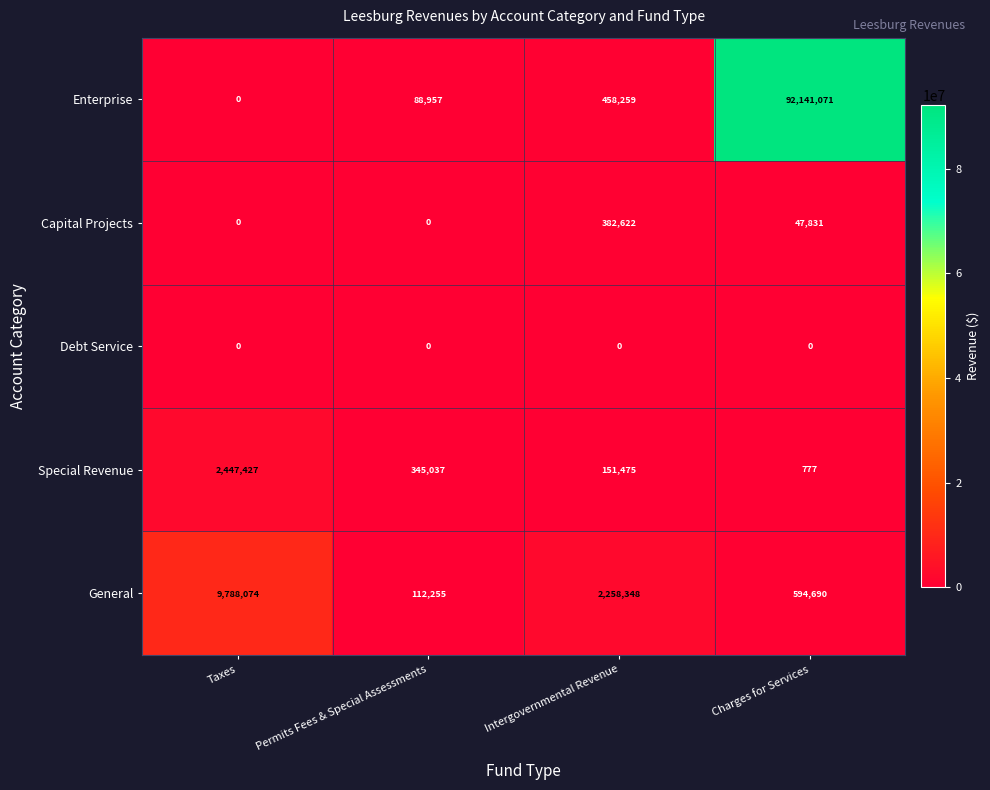

Reading right to left, what are all the values shown in this chart?

Enterprise: 92141071	458259	88957	0
Capital Projects: 47831	382622	0	0
Debt Service: 0	0	0	0
Special Revenue: 777	151475	345037	2447427
General: 594690	2258348	112255	9788074